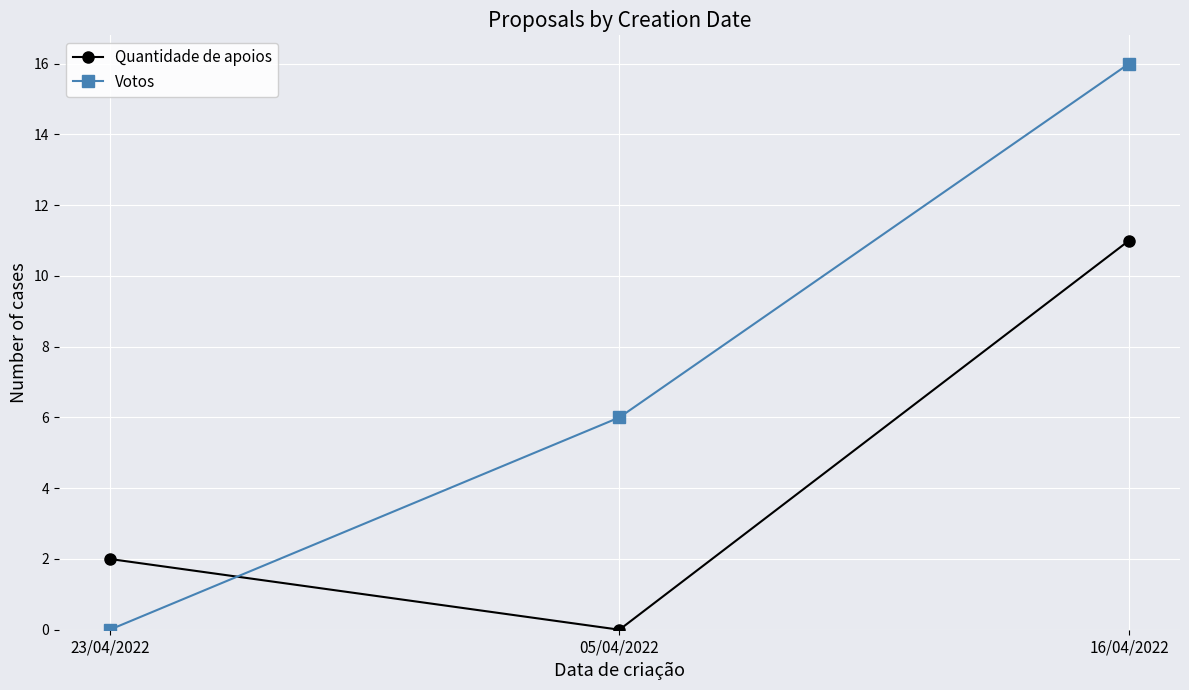

What is the difference between the Quantidade de apoios values at 23/04/2022 and 05/04/2022?

2